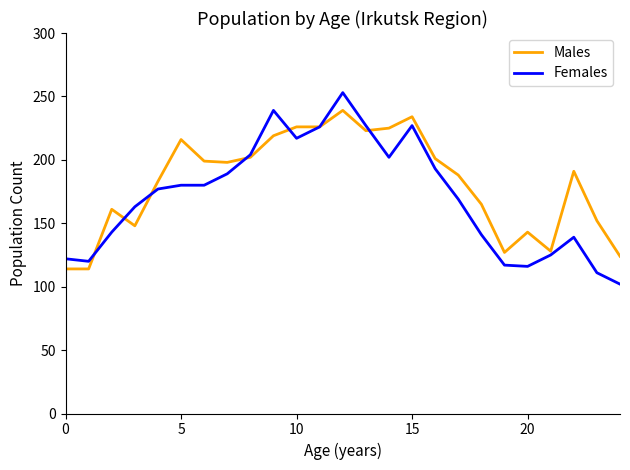

What is the highest value of the Males series?

239